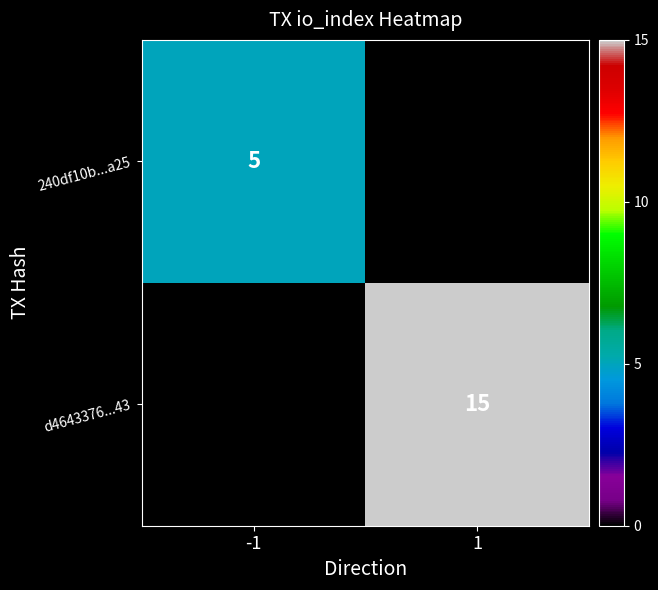

At which category is the sum across all series the highest?

1